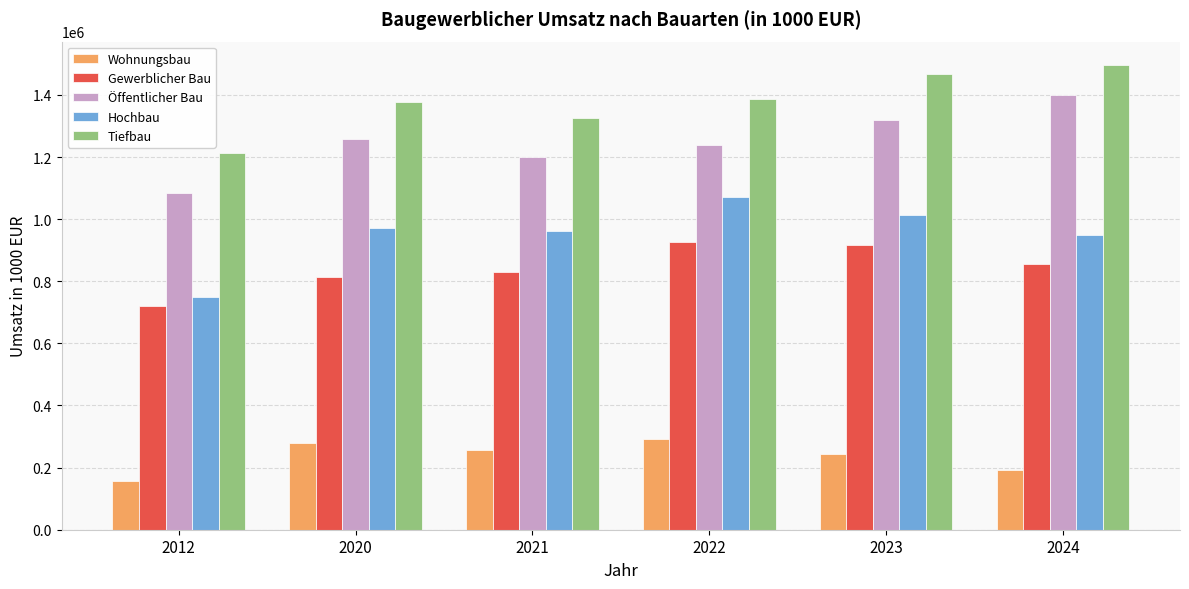

What is the spread (max minus min) of values at 2012?

1057501.9